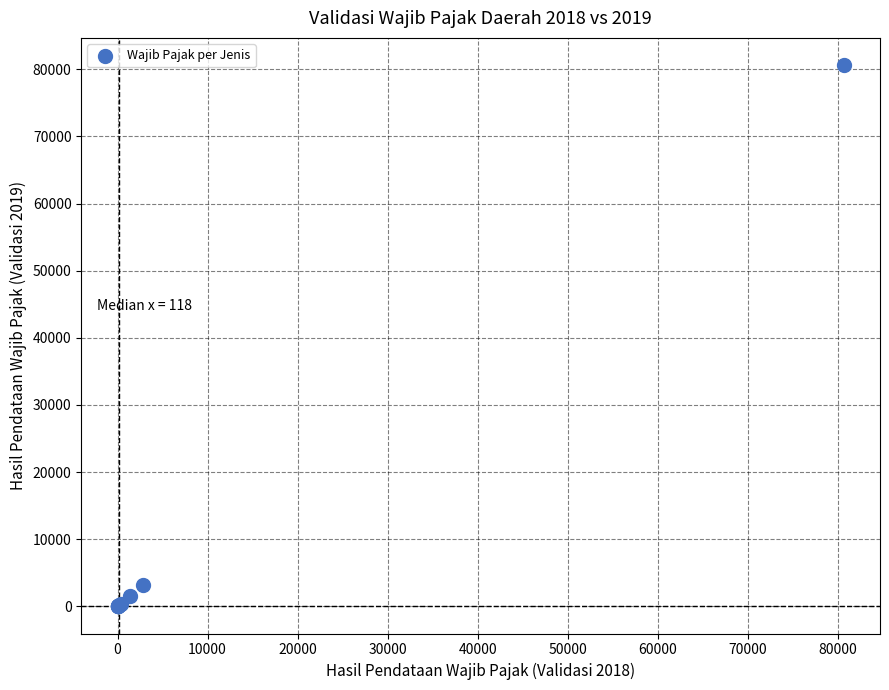

What Y value in the scatter plot is closest to 40319?

3175